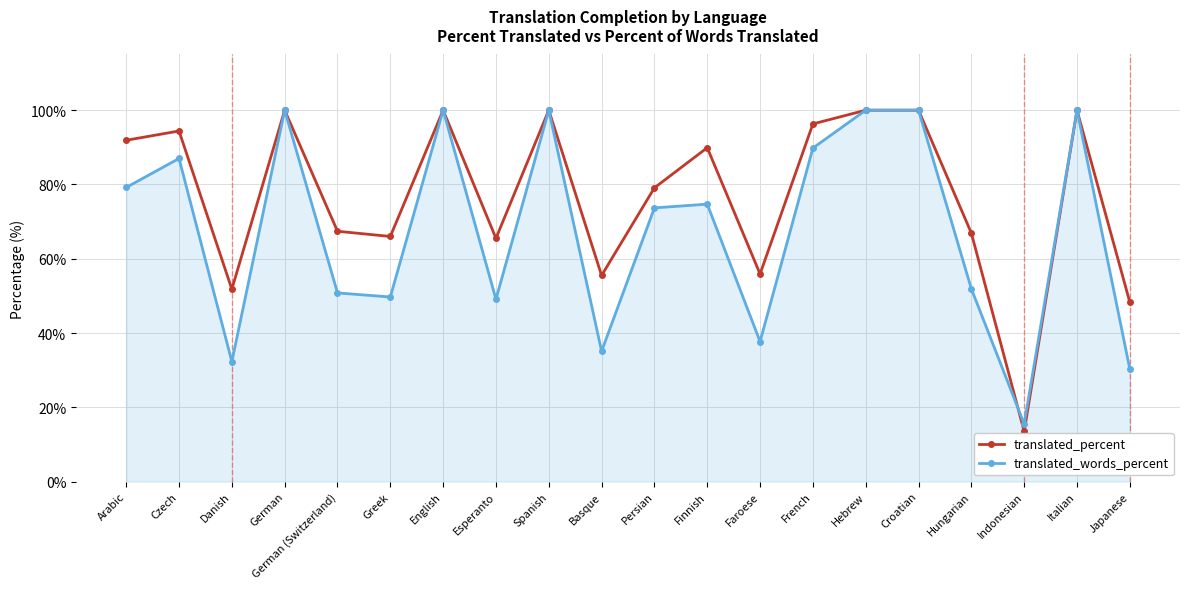

Where is translated_words_percent nearest to the value 57?

Hungarian